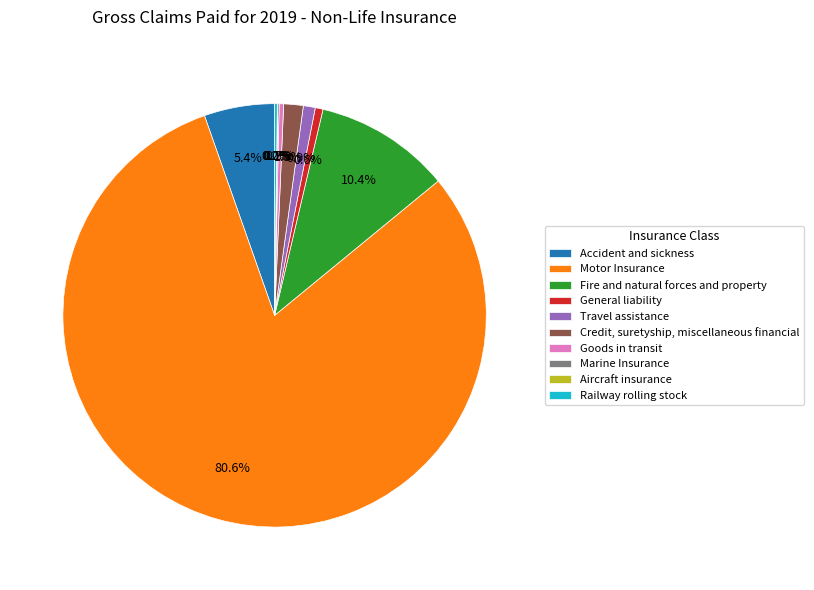

Combined, do Credit, suretyship, miscellaneous financial and Motor Insurance account for over 50%?

Yes